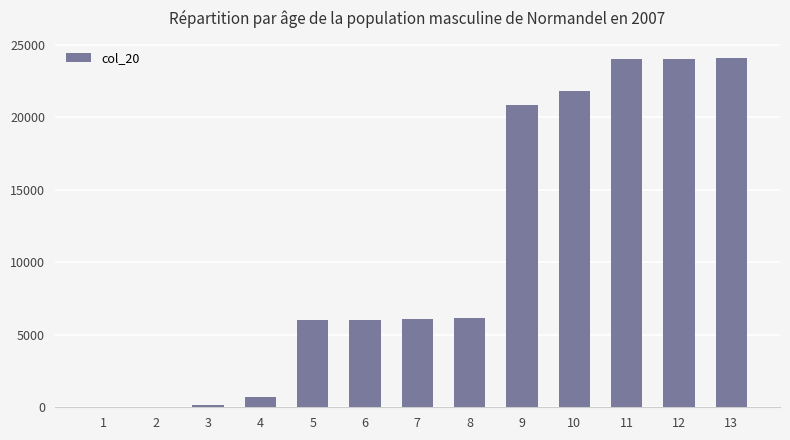

The value at 4 is 721. True or false?

True